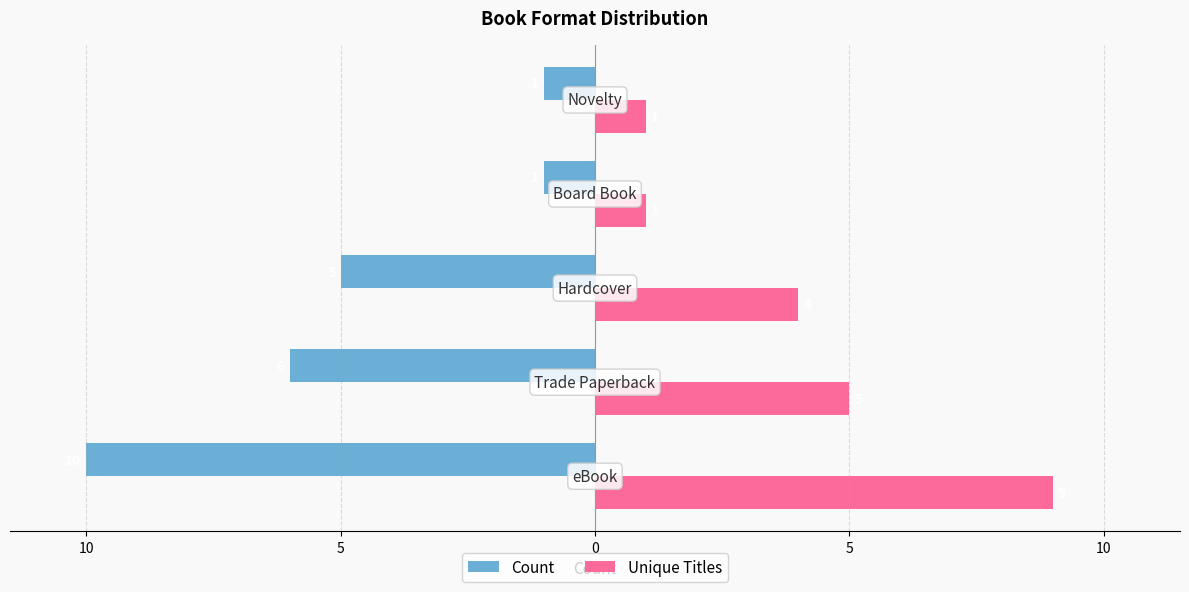

What are all the series names shown in the legend?

Count, Unique Titles